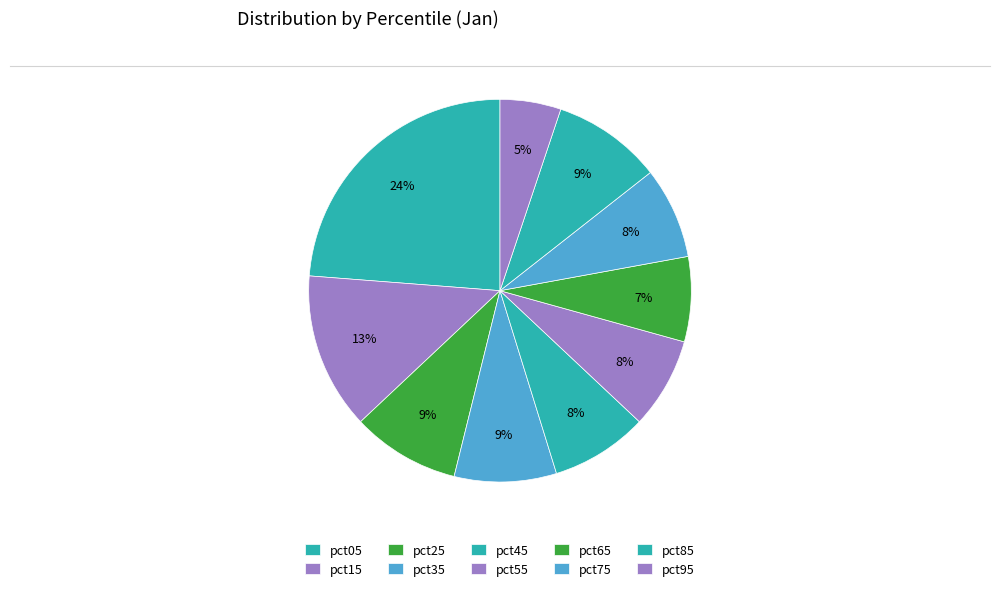

Is the sum of pct25 and pct15 greater than half?

No